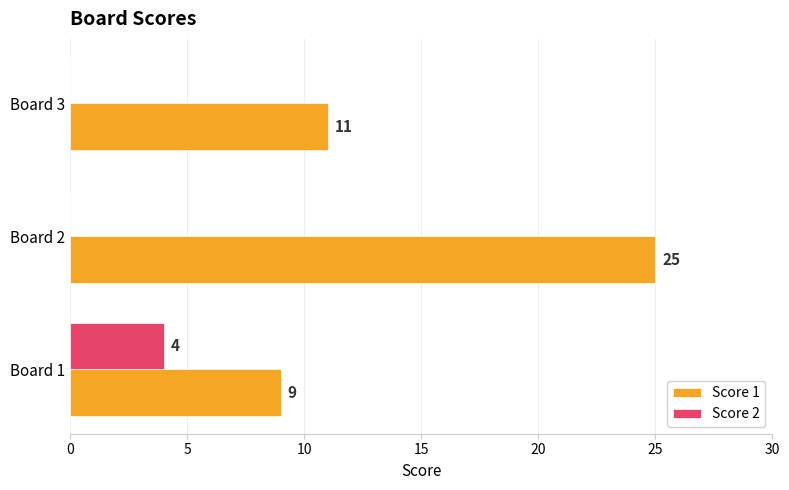

What is the approximate value of Score 1 at Board 2?

25